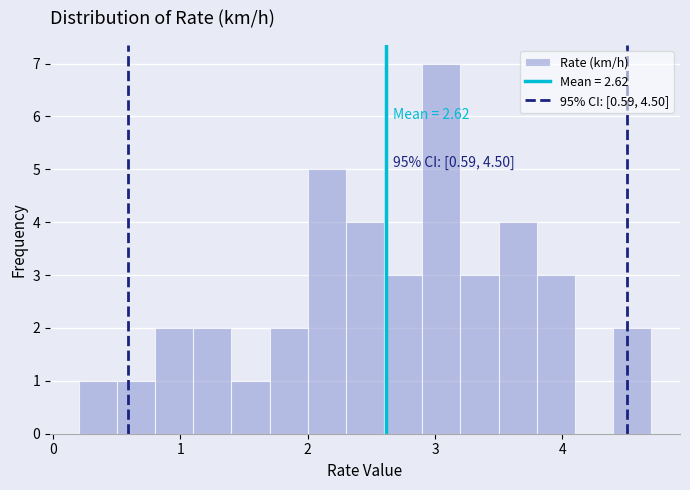

Around what value on the x-axis is the tallest bar? Give the approximate position of its centre, as read against the axis.

3.1